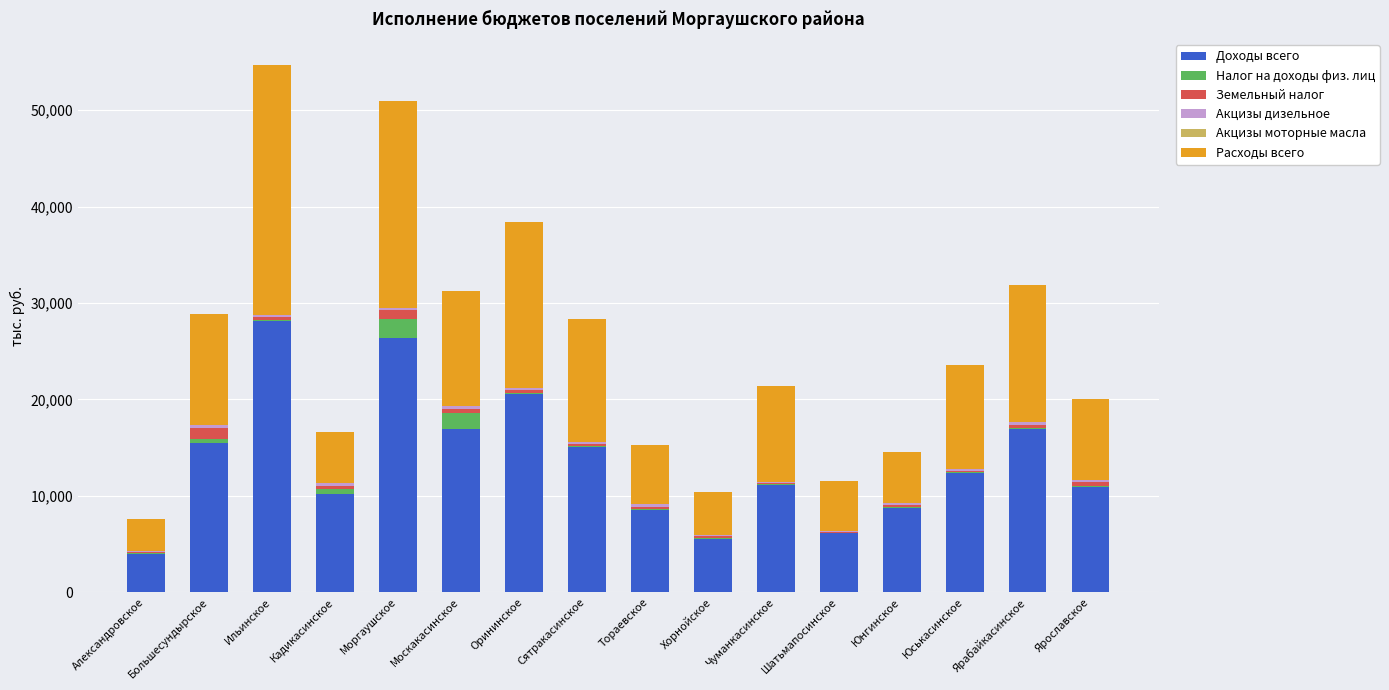

Is it true that Доходы всего equals 4015.3 at Александровское?

True